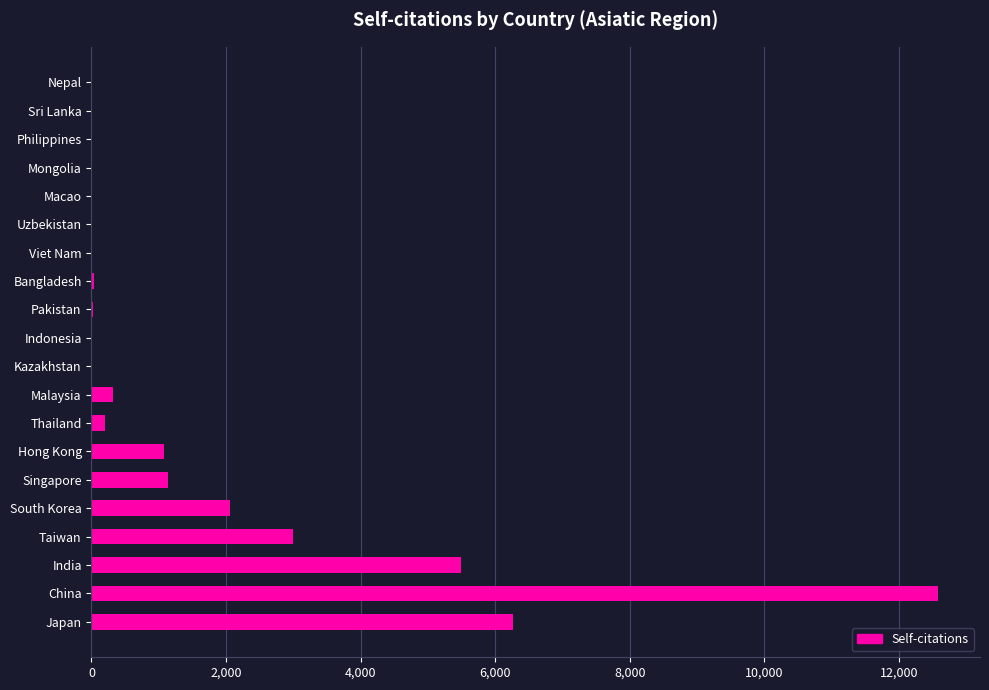

What is the greatest value displayed?

12577